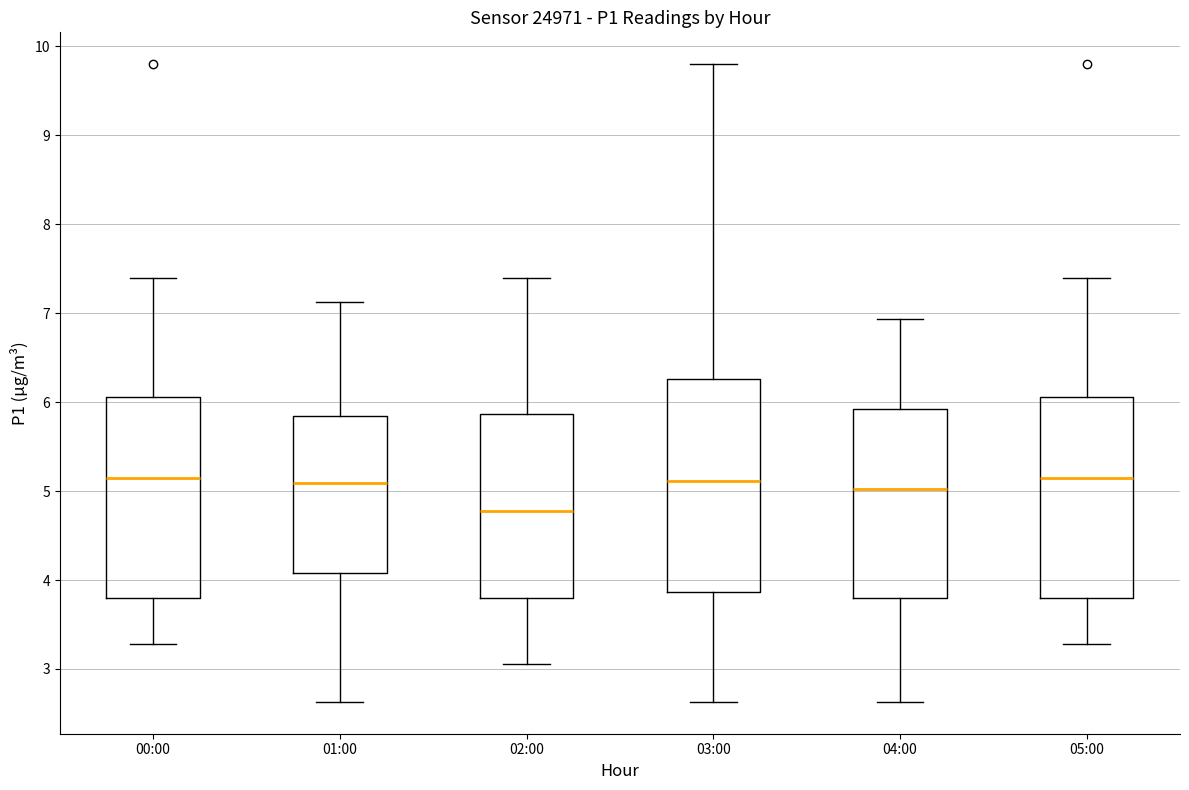

Which box is the tallest, from its lower edge to its upper edge?

03:00